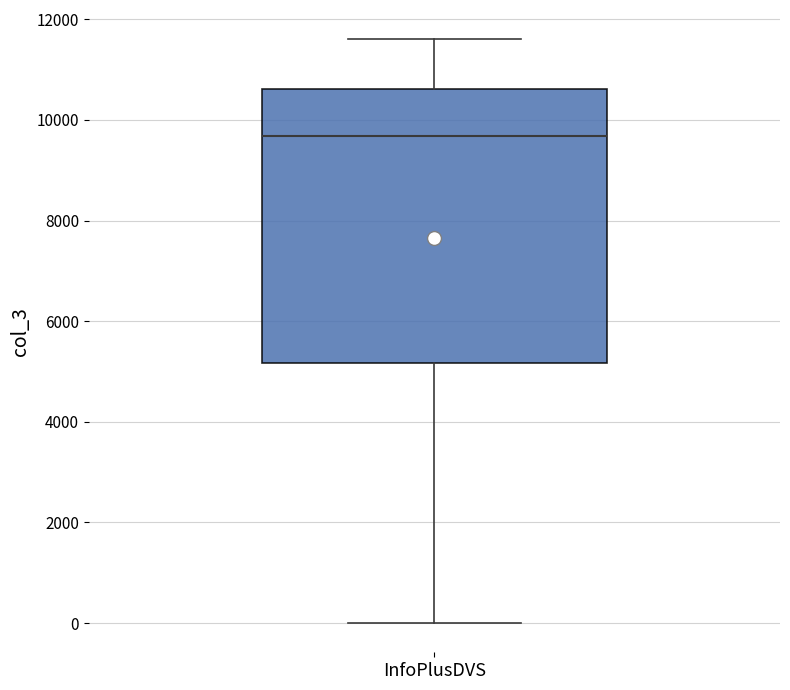

Transcribe this box plot: give where the median line is, the range the box spans, and where the two whiskers end, as read against the y-axis. The values are not printed on the chart, so give them approximately, as read against the axis.

median 9600, box 5200 to 10600, whiskers 0 to 11600